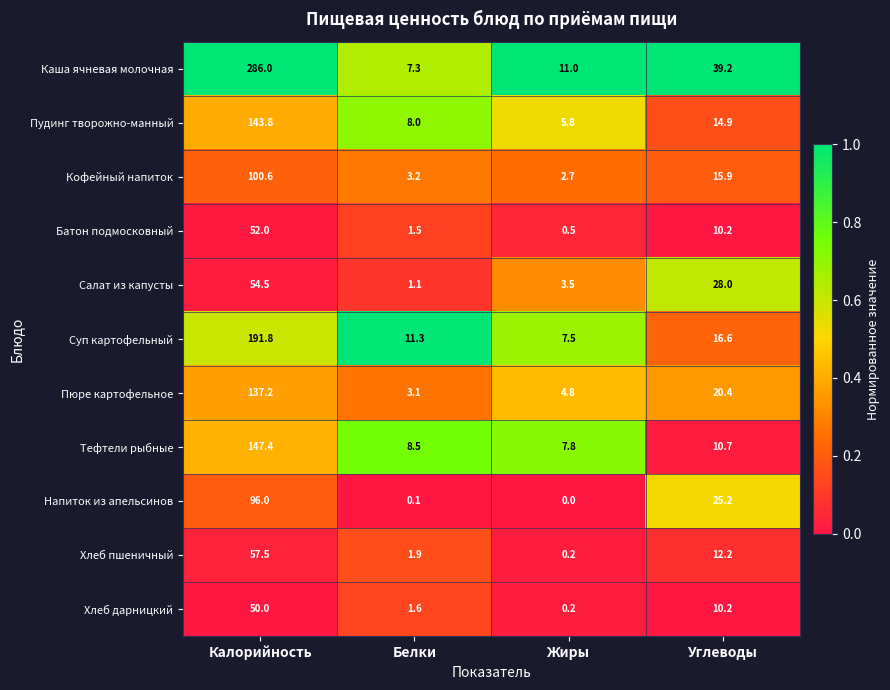

The Напиток из апельсинов series shows 25.2 at Углеводы. True or false?

True